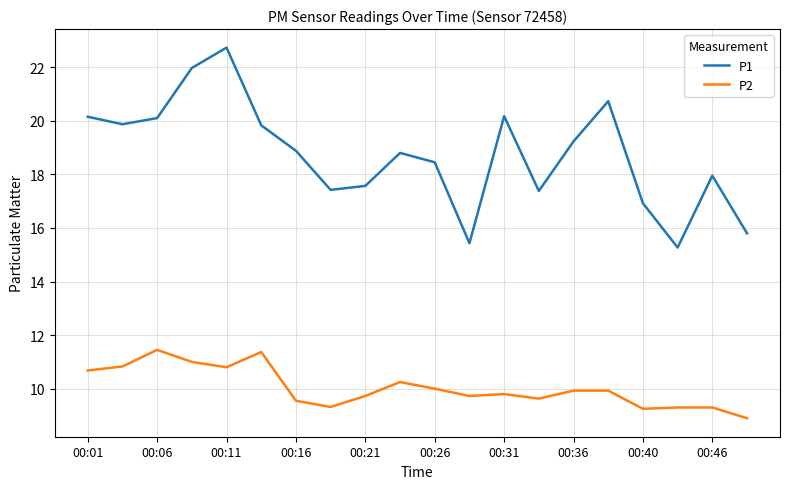

What is the difference between the second highest and second lowest values in the P2 series?

2.1